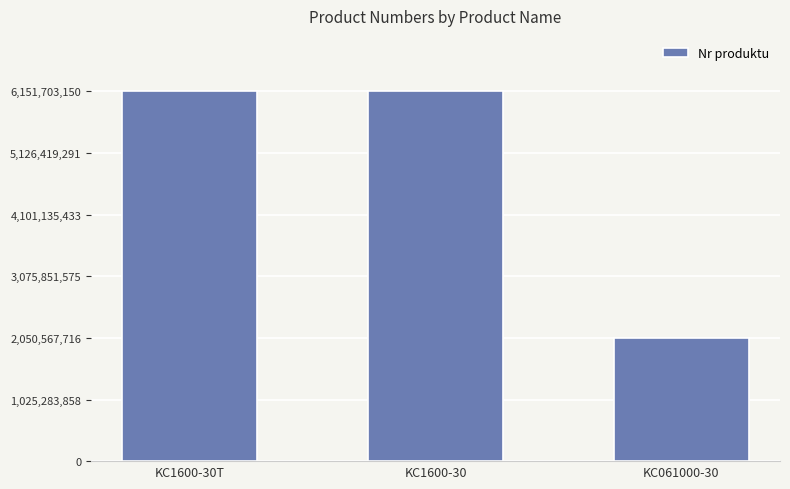

Which has a higher value, KC1600-30T or KC061000-30?

KC1600-30T